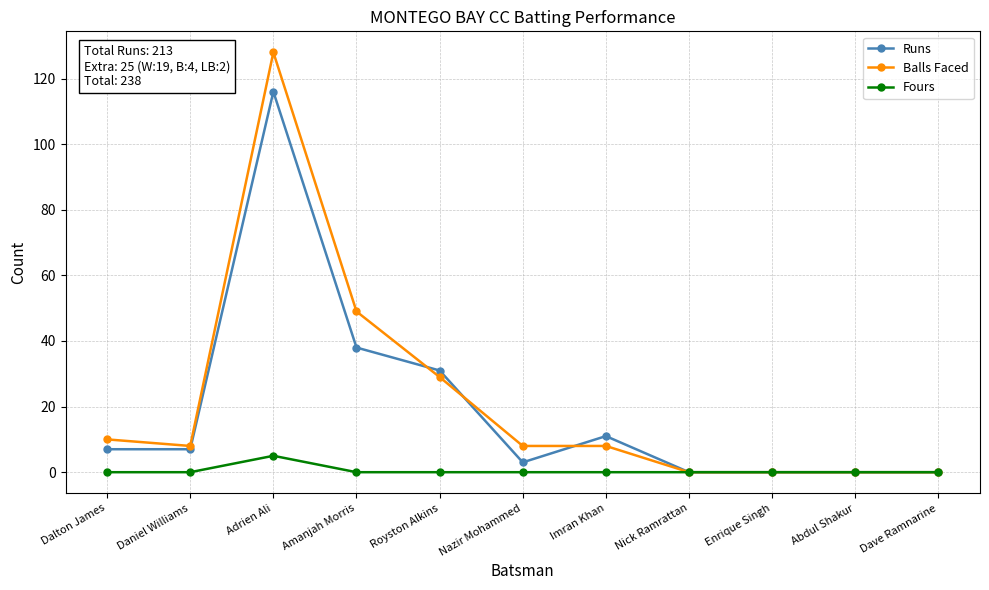

Reading left to right, extract all data points from this chart.

Runs: 7	7	116	38	31	3	11	0	0	0	0
Balls Faced: 10	8	128	49	29	8	8	0	0	0	0
Fours: 0	0	5	0	0	0	0	0	0	0	0